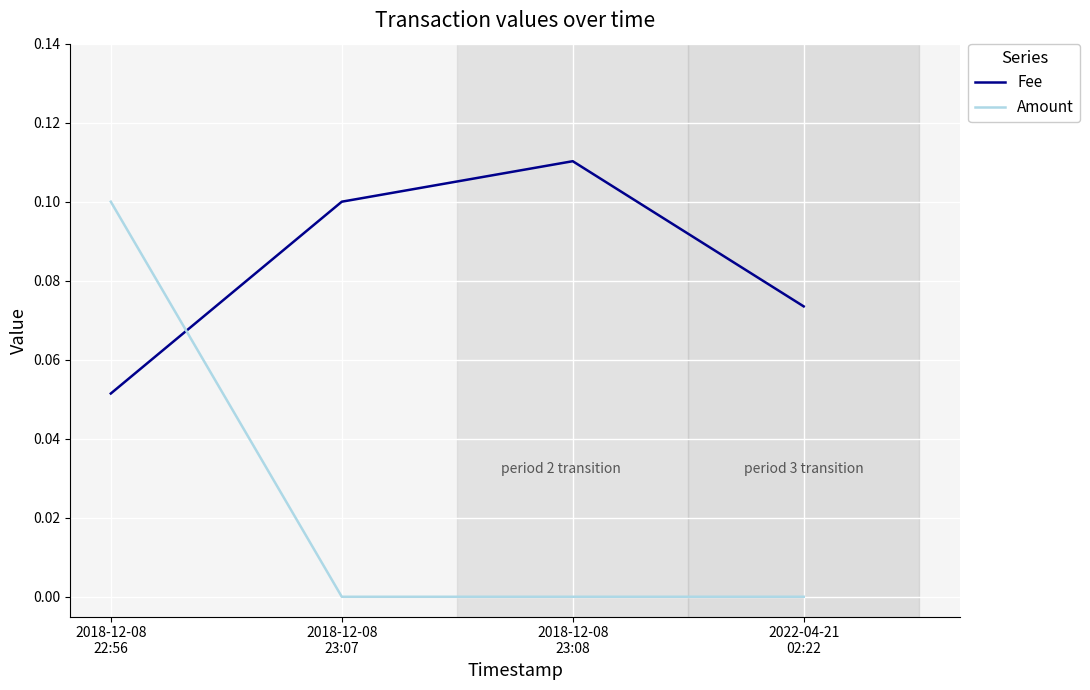

How many intersections are there between Amount and Fee?

1